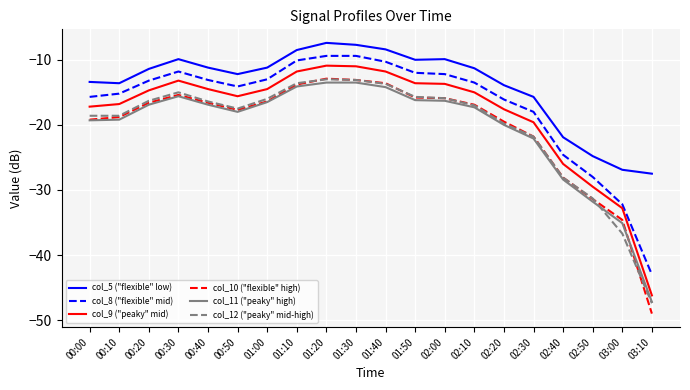

Which series changed the most between 00:50 and 01:50?

col_5 ("flexible" low)